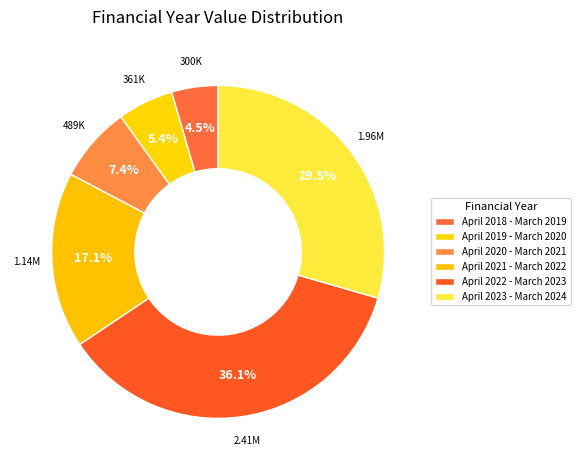

What percentage is the April 2019 - March 2020 slice, to the nearest percent?

5%